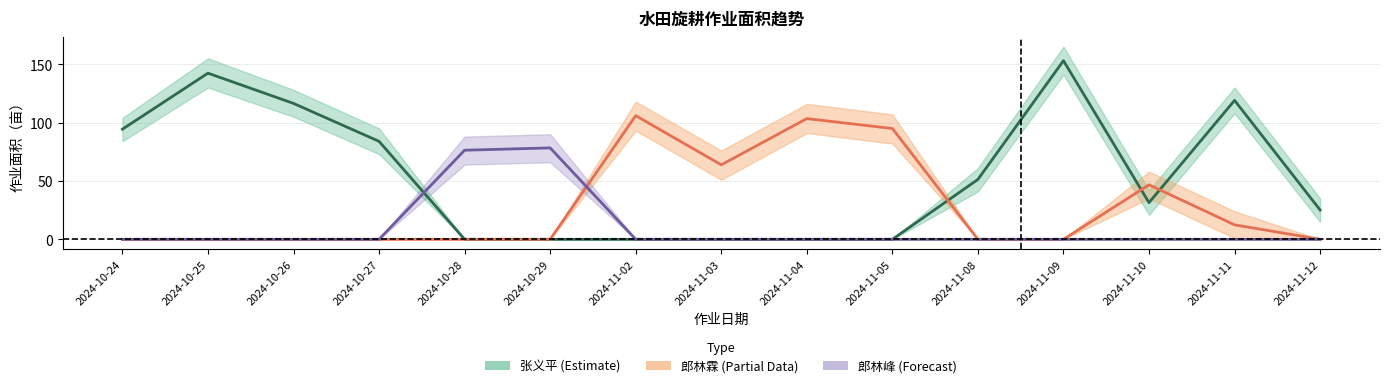

Which series has the largest range (max minus min)?

张义平